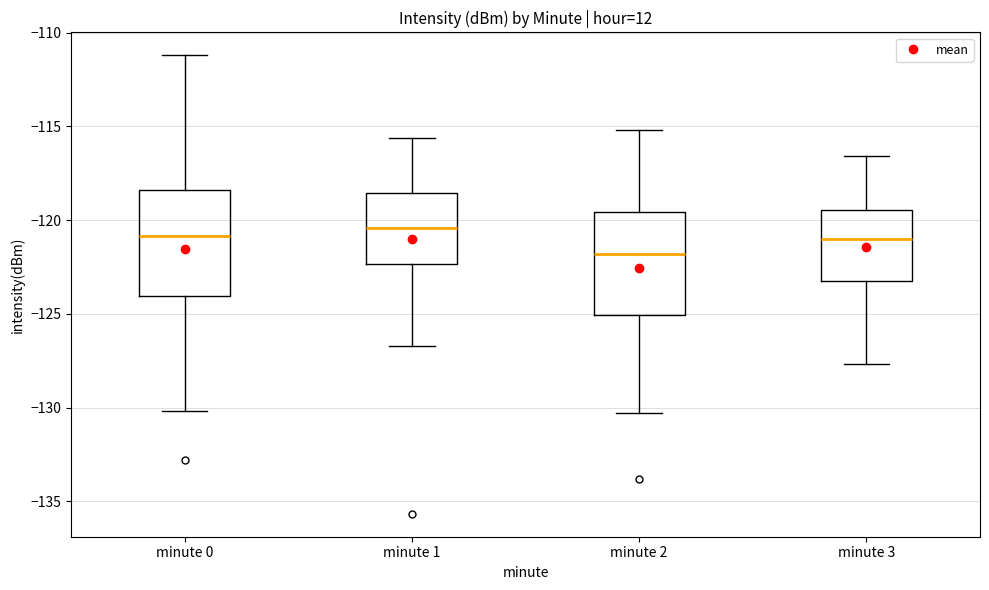

Reading left to right, read every box against the y-axis: the position of its median line, the range the box covers, and the ends of its whiskers. The values are not printed on the chart, so give them approximately, as read against the axis.

minute 0: median -121.0, box -124.0 to -118.5, whiskers -130.0 to -111.0
minute 1: median -120.5, box -122.5 to -118.5, whiskers -126.5 to -115.5
minute 2: median -122.0, box -125.0 to -119.5, whiskers -130.5 to -115.0
minute 3: median -121.0, box -123.0 to -119.5, whiskers -127.5 to -116.5